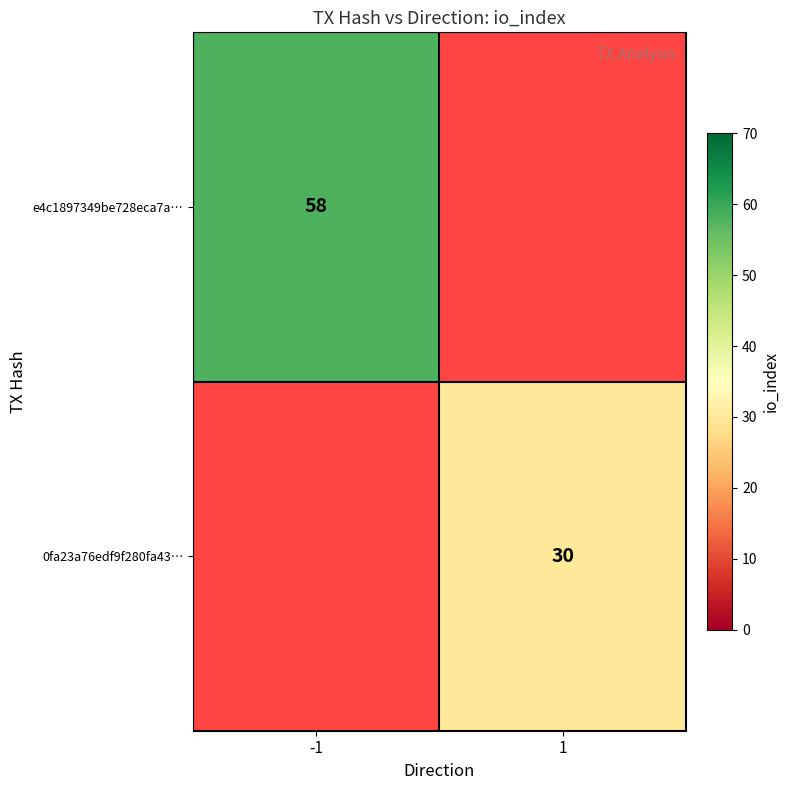

Is the value of e4c1897349be728eca7a… at -1 greater than the value of 0fa23a76edf9f280fa43… at 1?

Yes